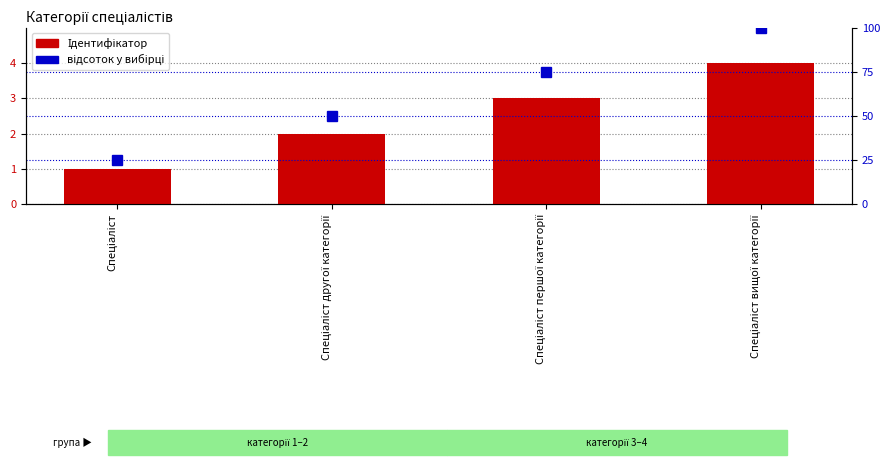

At which category is the sum across all series the highest?

Спеціаліст вищої категорії